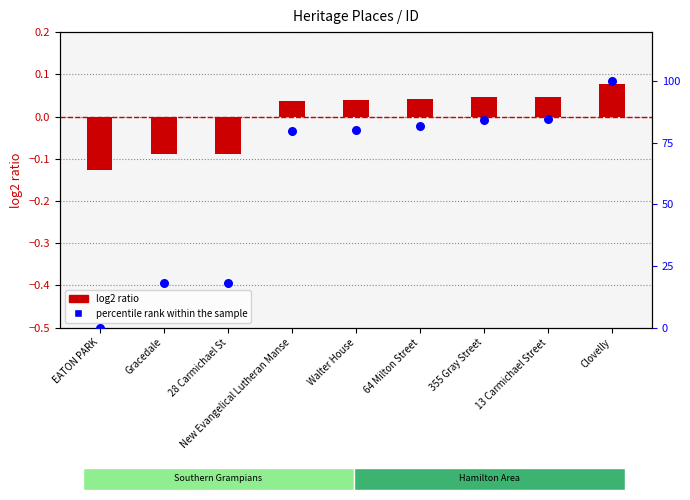

Which series has the largest total across all categories?

percentile rank within the sample